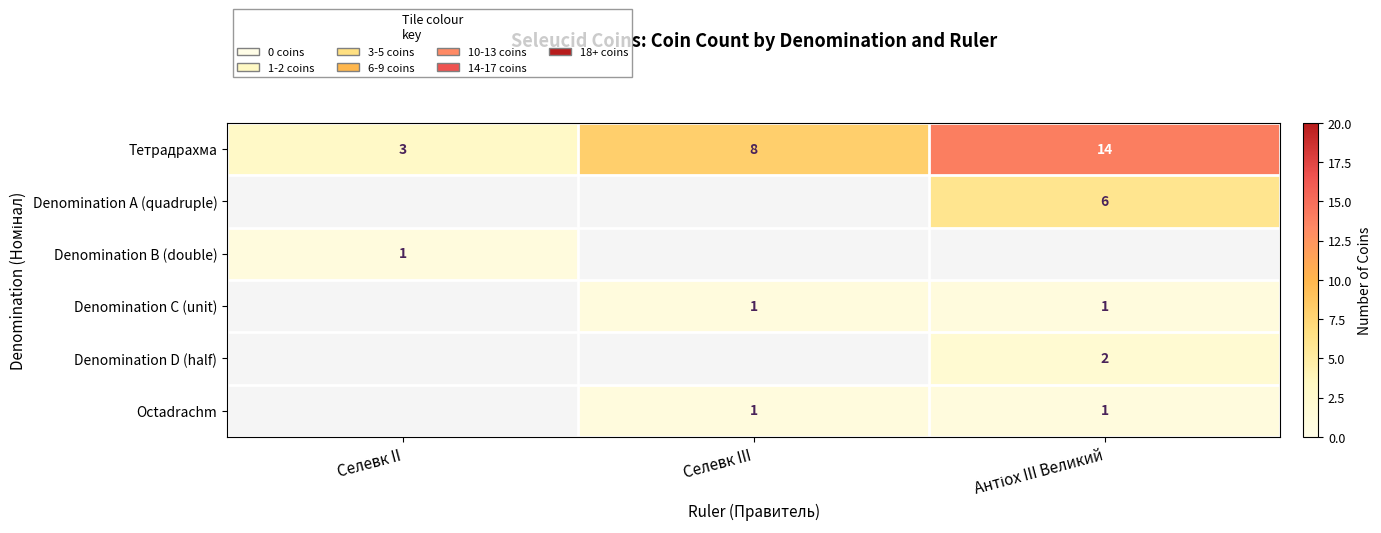

What is the difference between the highest and lowest values at Селевк III?

7.0